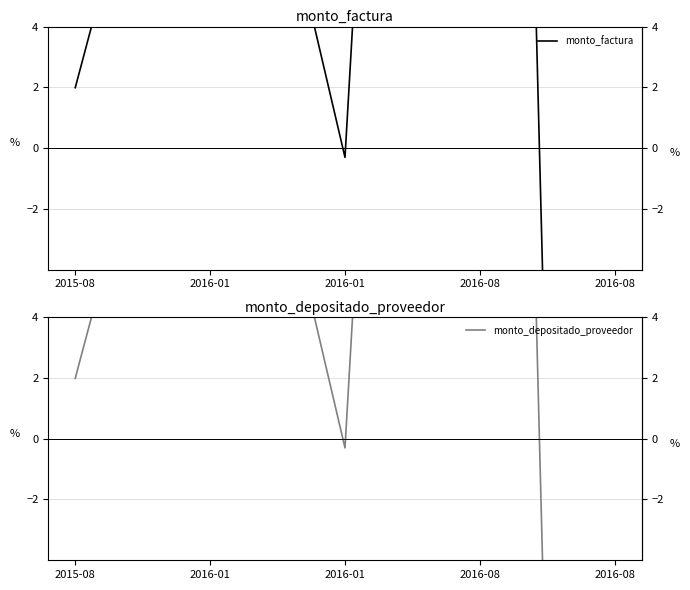

Is the value of monto_factura at 2016-01 greater than the value of monto_depositado_proveedor at 2016-08?

No